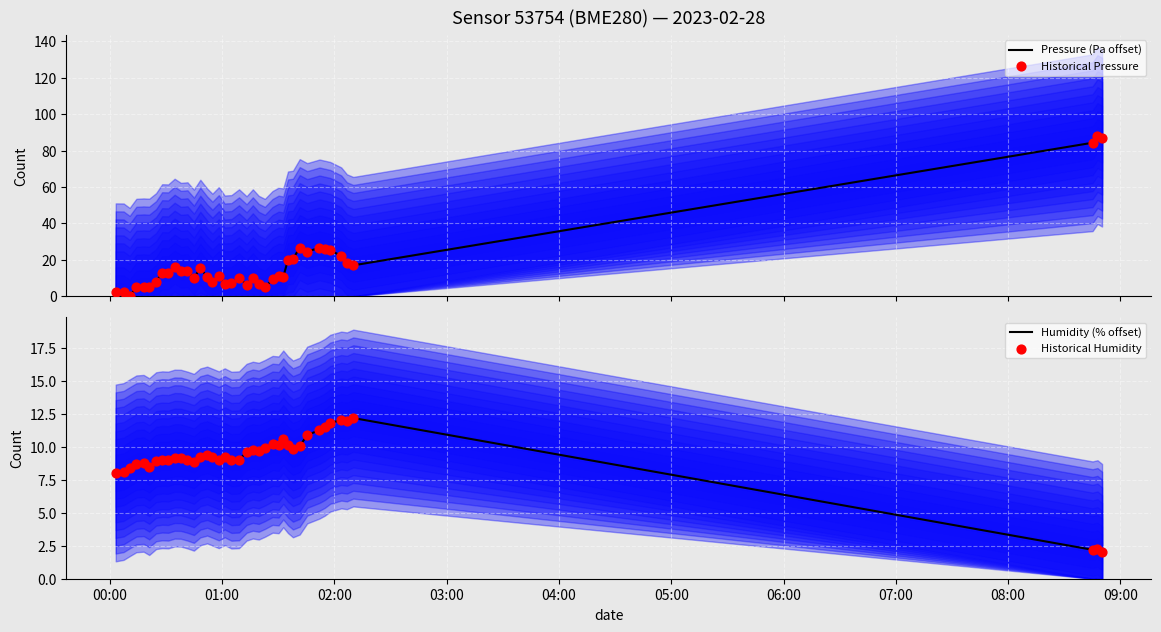

Which series contains the lowest Y value?

Pressure (Pa offset)